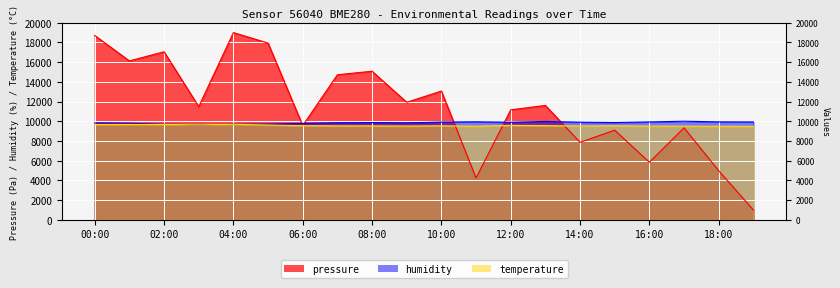

At which label does humidity first exceed 9873?

10:00